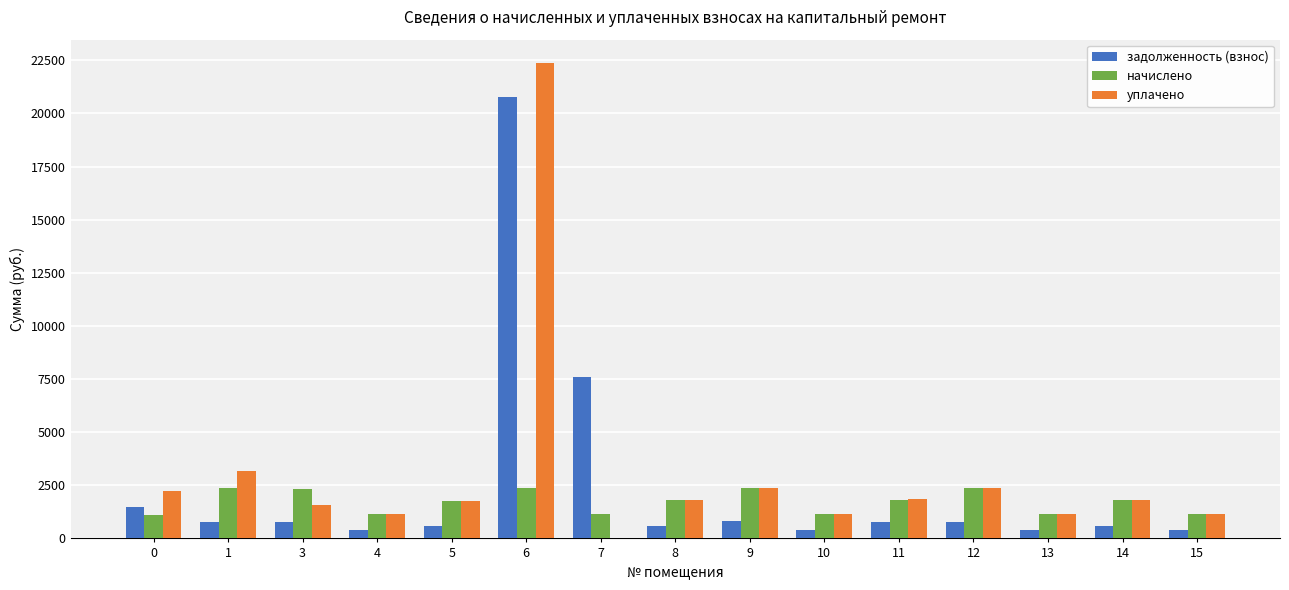

What is the sum of the уплачено values at 0 and 3?

3787.8